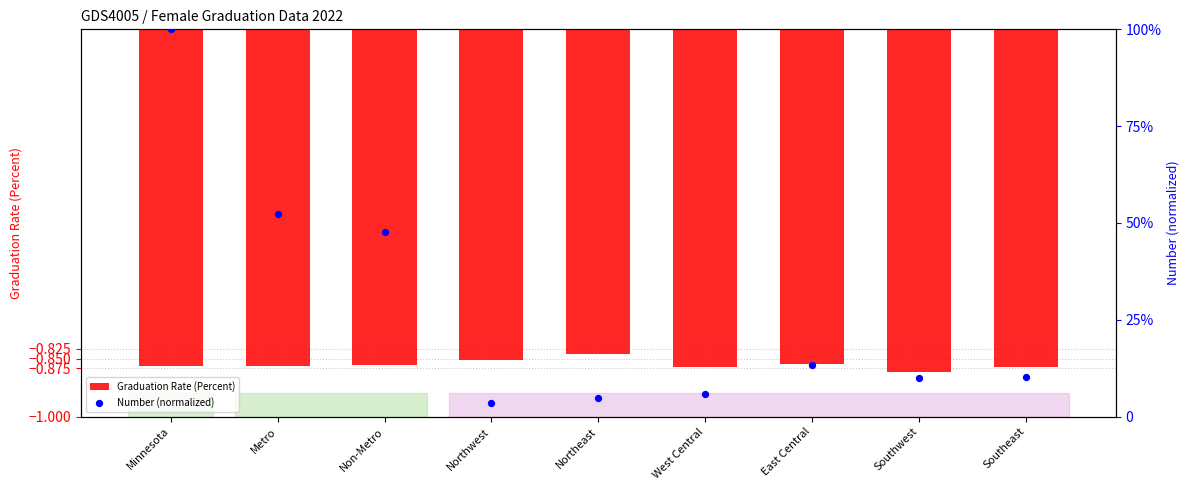

Which series has the widest spread of Y values?

Number (normalized)